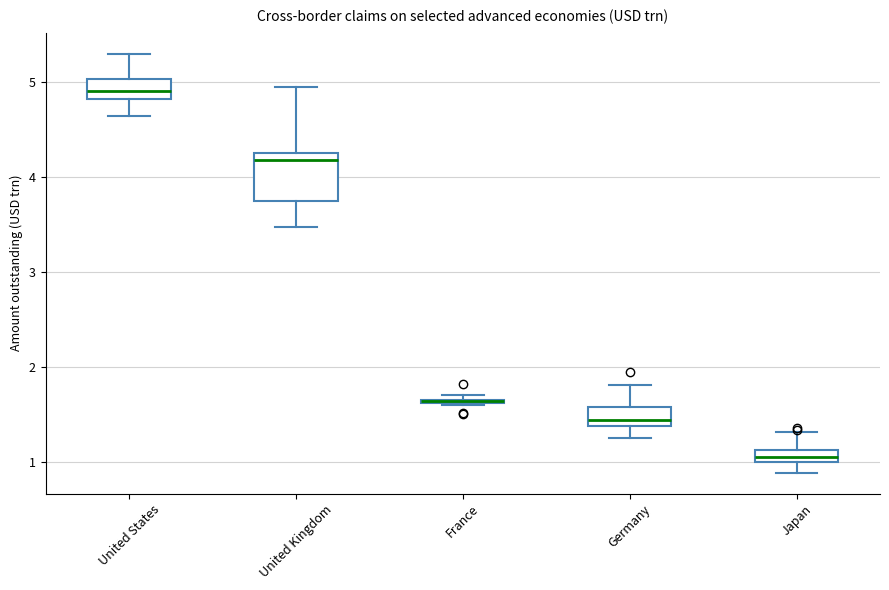

Where is the lower edge of the box for Japan on the y-axis? The values are not printed on the chart, so give them approximately, as read against the axis.

1.0